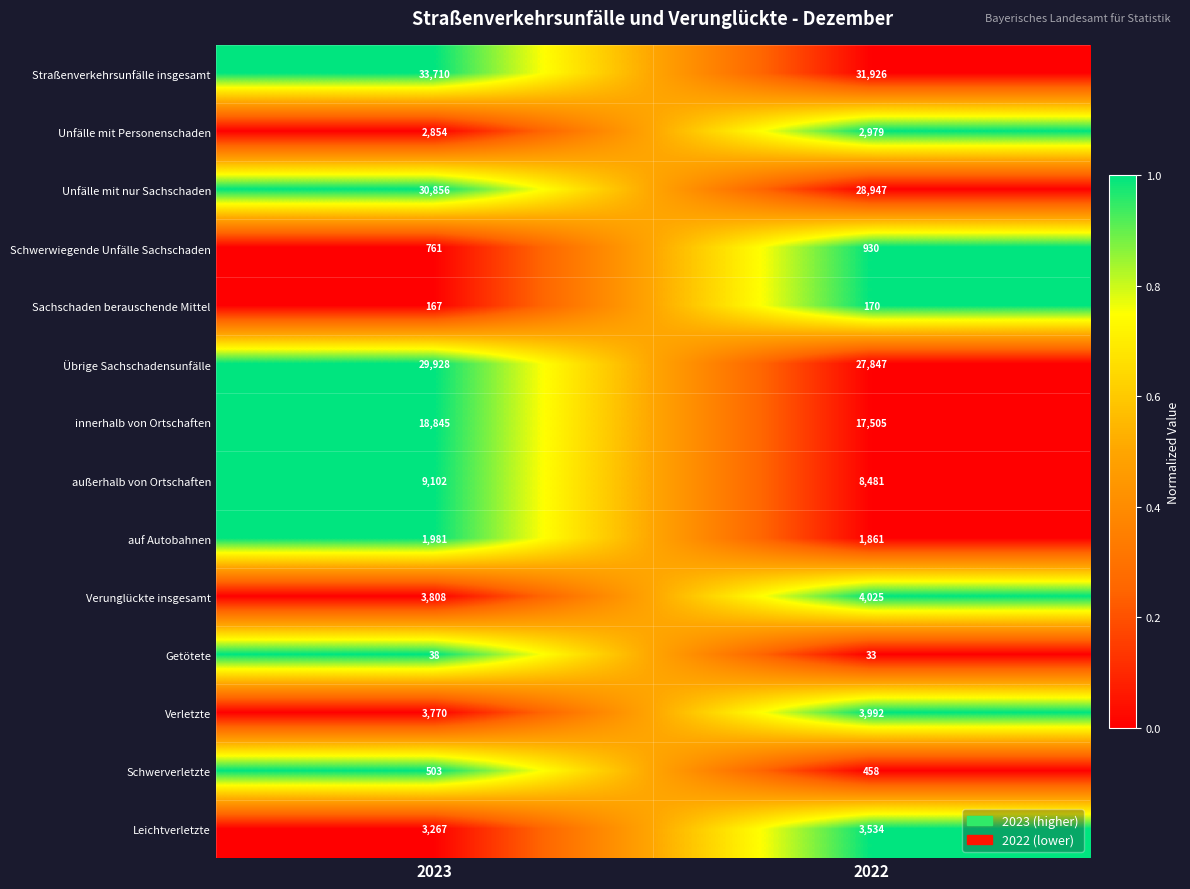

Which series has the largest total across all categories?

Straßenverkehrsunfälle insgesamt